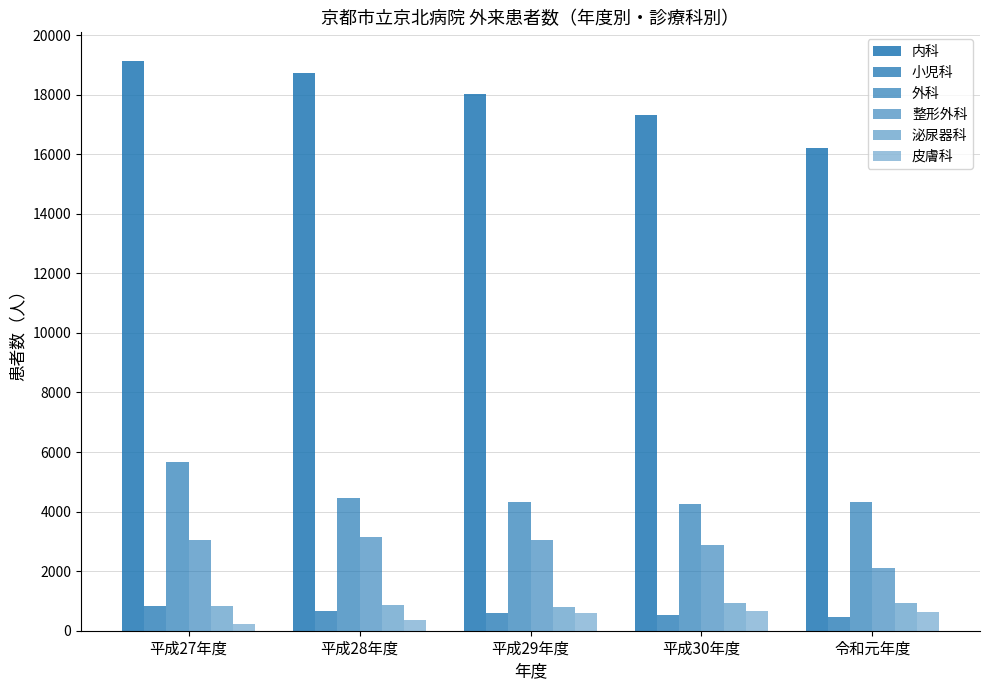

How many data points does each series have?

5